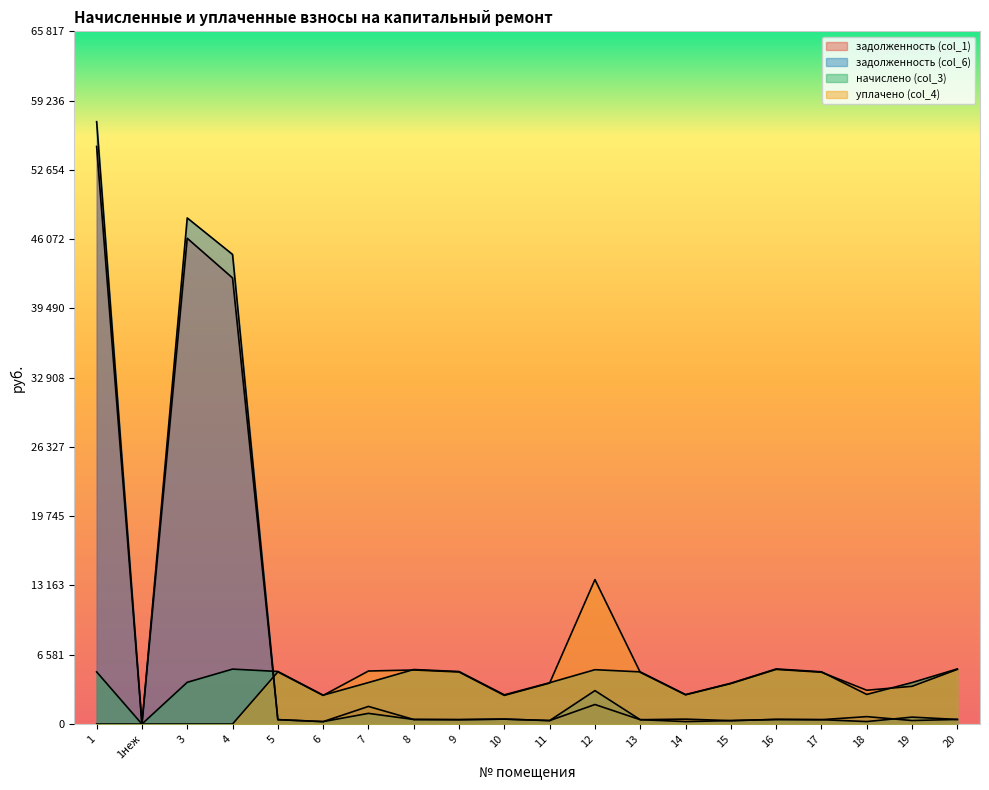

How many lines are shown in the chart?

4